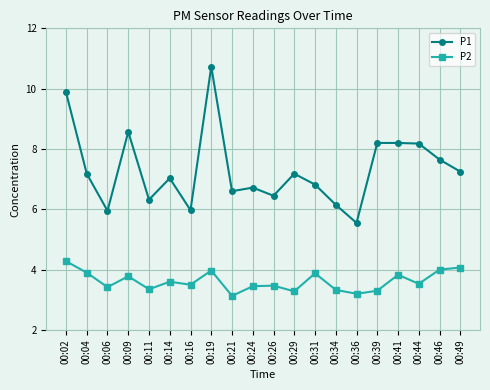

What is the average value of the P2 series?

3.6